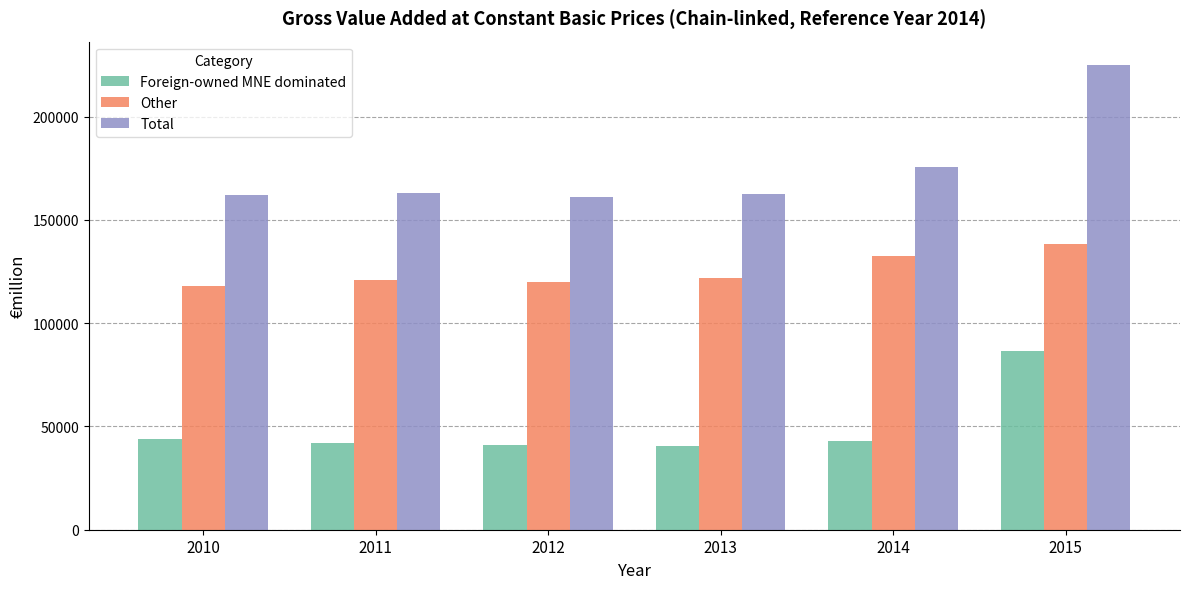

What is the difference between the maximum and second lowest values in the Foreign-owned MNE dominated series?

45495.6